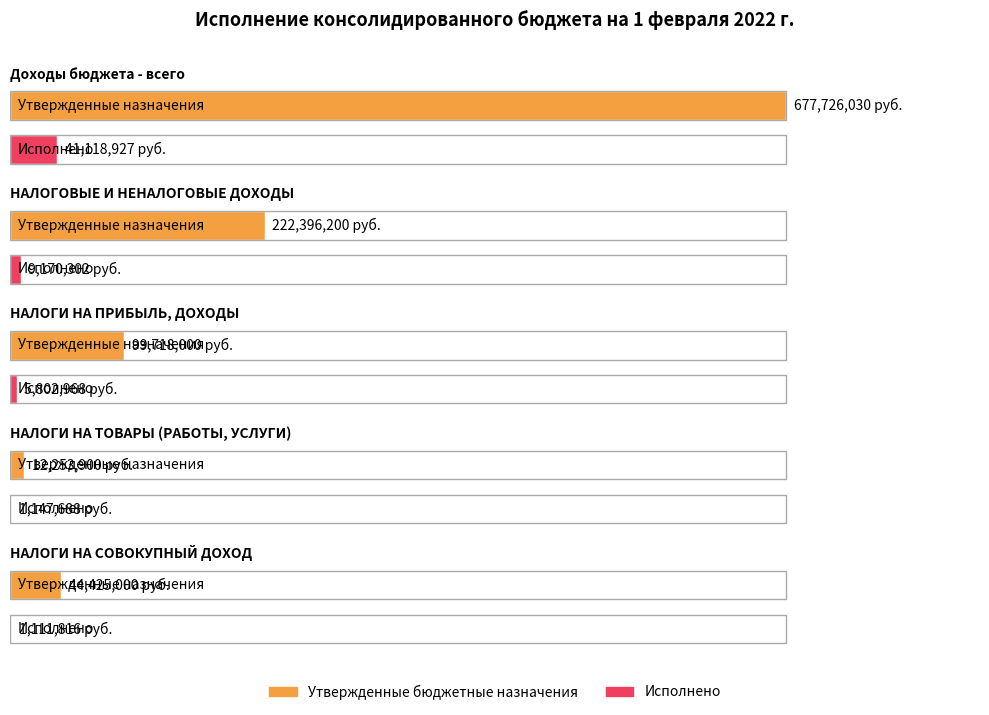

At which label does Исполнено reach its minimum?

НАЛОГИ НА СОВОКУПНЫЙ ДОХОД